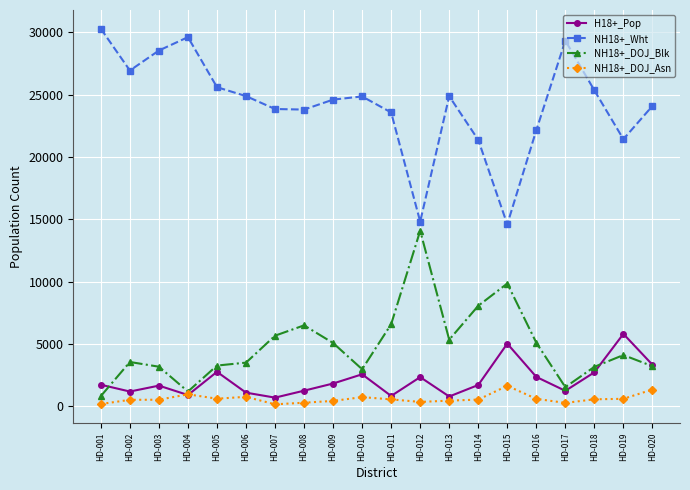

True or false: NH18+_DOJ_Blk and NH18+_Wht cross at least once.

False